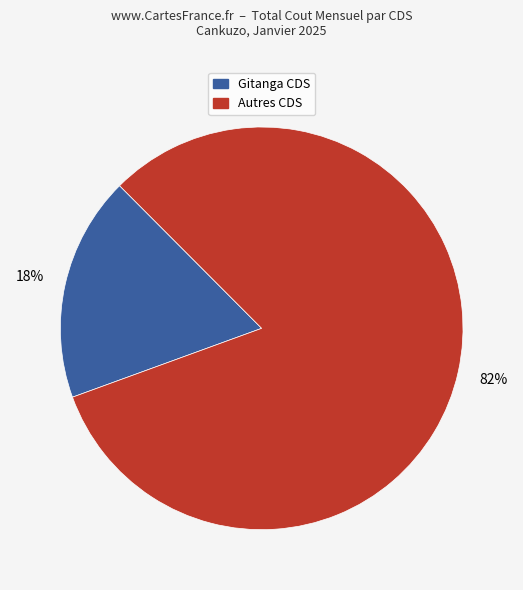

Does any single category account for the majority?

Yes